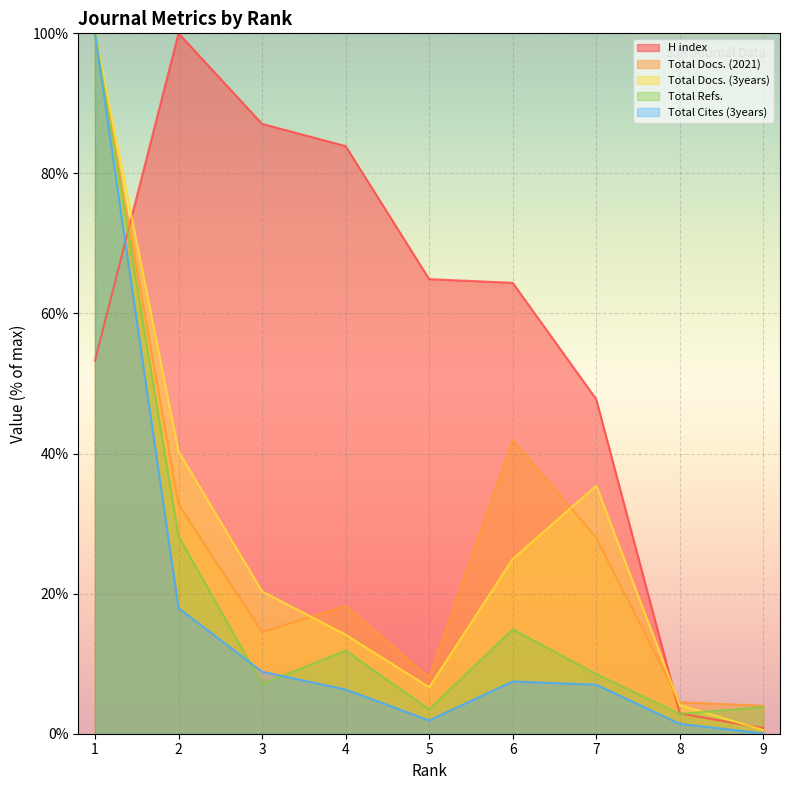

How many intersections are there between Total Docs. (2021) and H index?

2